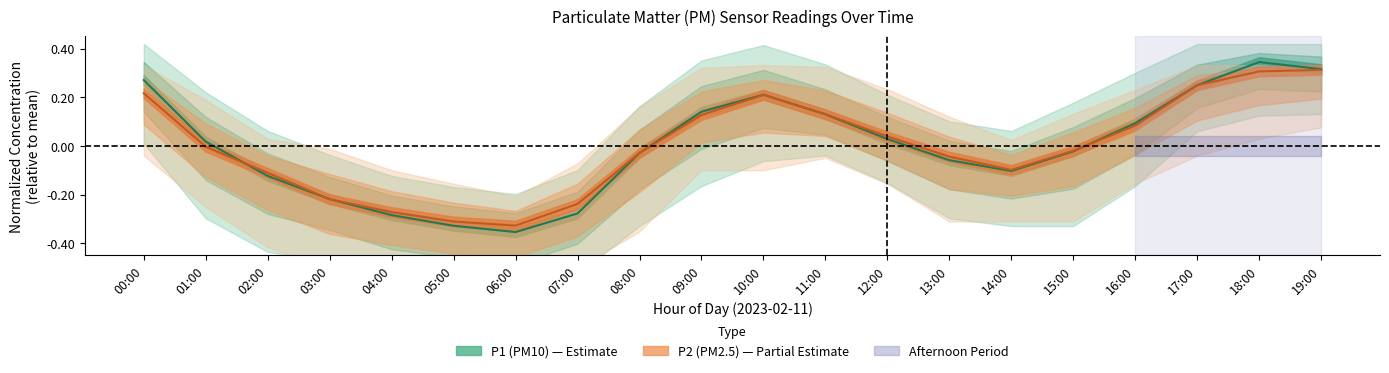

Reading right to left, what are all the values shown in this chart?

P1: 19:00=0.3	18:00=0.3	17:00=0.2	16:00=0.1	15:00=-0.0	14:00=-0.1	13:00=-0.1	12:00=0.0	11:00=0.1	10:00=0.2	09:00=0.1	08:00=-0.0	07:00=-0.3	06:00=-0.4	05:00=-0.3	04:00=-0.3	03:00=-0.2	02:00=-0.1	01:00=0.0	00:00=0.3
P2: 19:00=0.3	18:00=0.3	17:00=0.2	16:00=0.1	15:00=-0.0	14:00=-0.1	13:00=-0.0	12:00=0.0	11:00=0.1	10:00=0.2	09:00=0.1	08:00=-0.0	07:00=-0.2	06:00=-0.3	05:00=-0.3	04:00=-0.3	03:00=-0.2	02:00=-0.1	01:00=-0.0	00:00=0.2